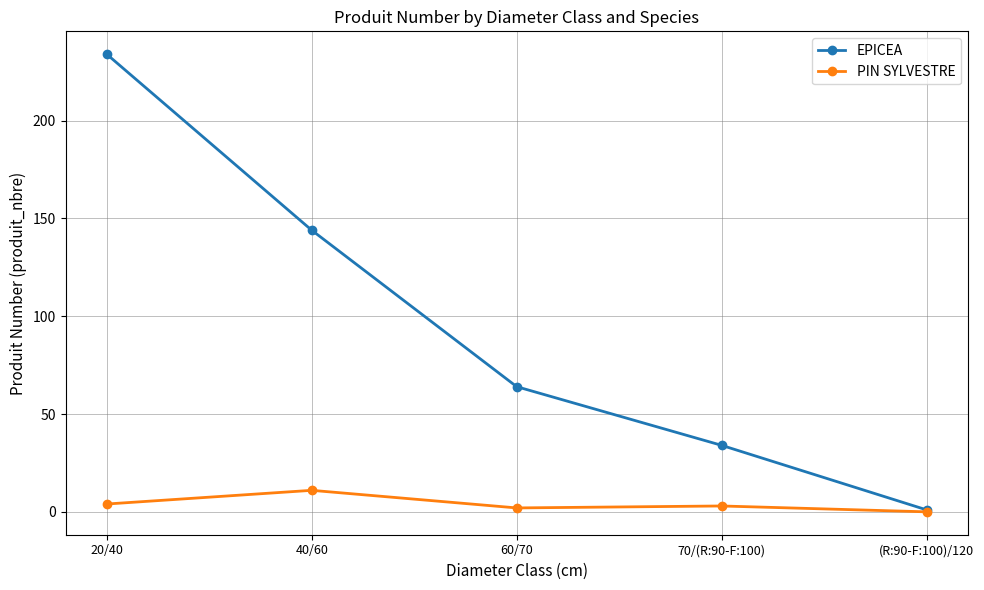

What is the difference between the EPICEA values at 70/(R:90-F:100) and (R:90-F:100)/120?

33